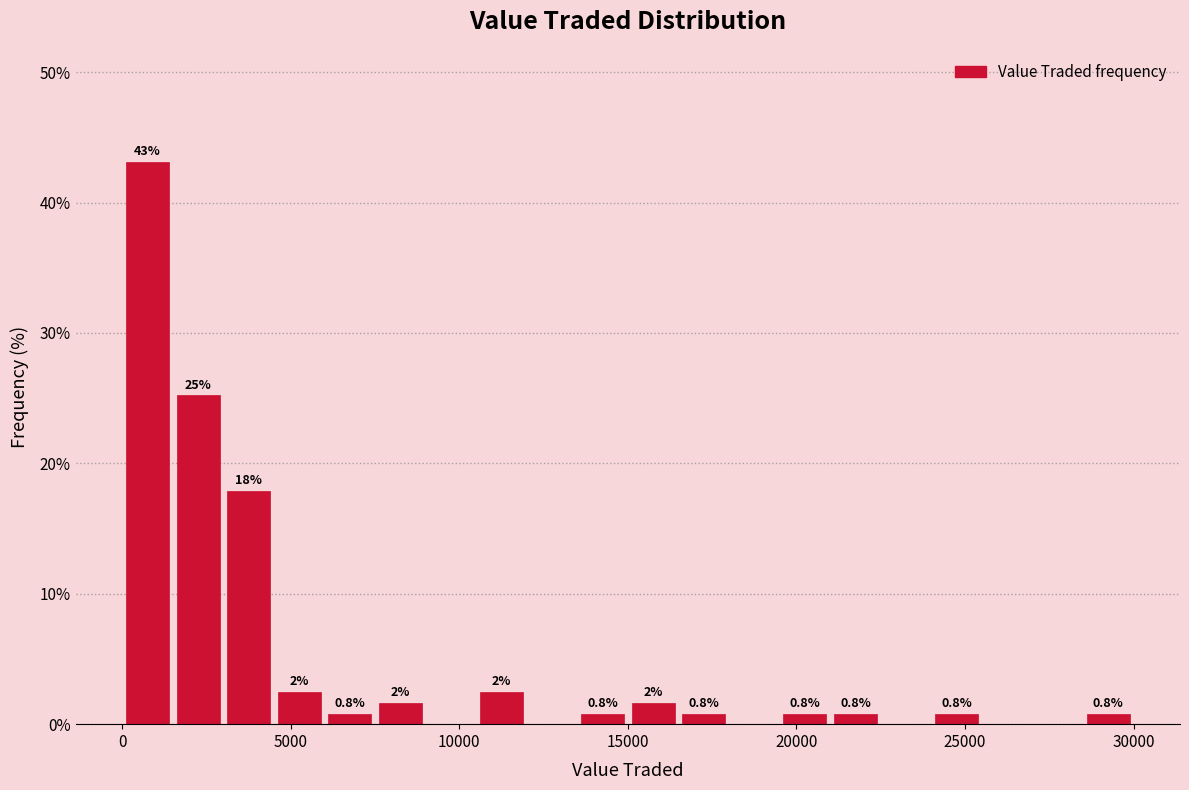

Around what value on the x-axis is the tallest bar? Give the approximate position of its centre, as read against the axis.

1000